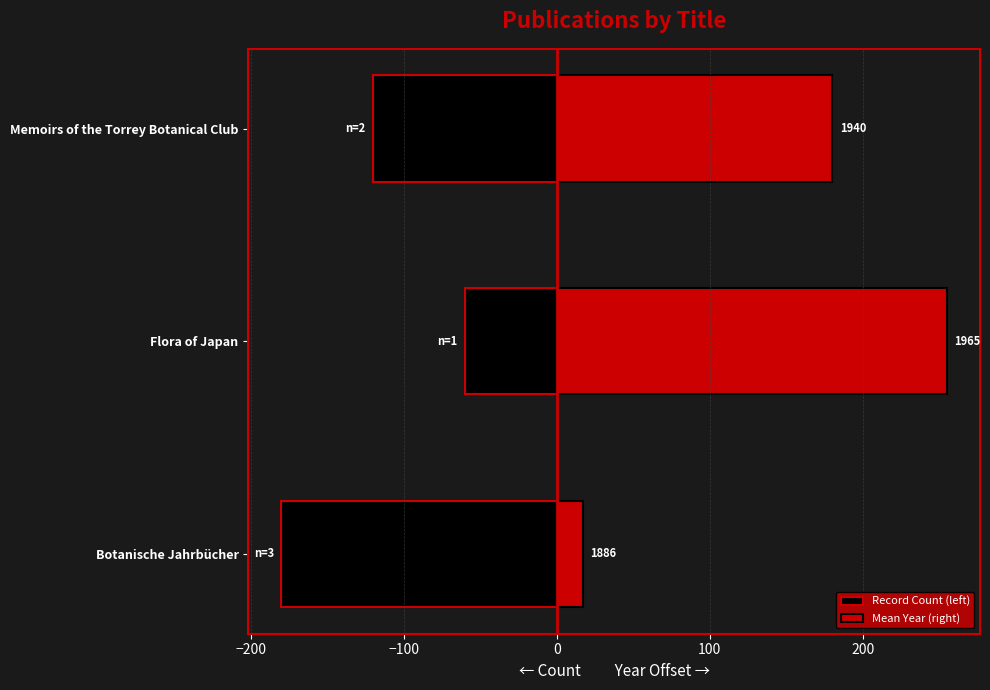

Rank the series by their average value, from highest to lowest.

Mean Year (right), Record Count (left)